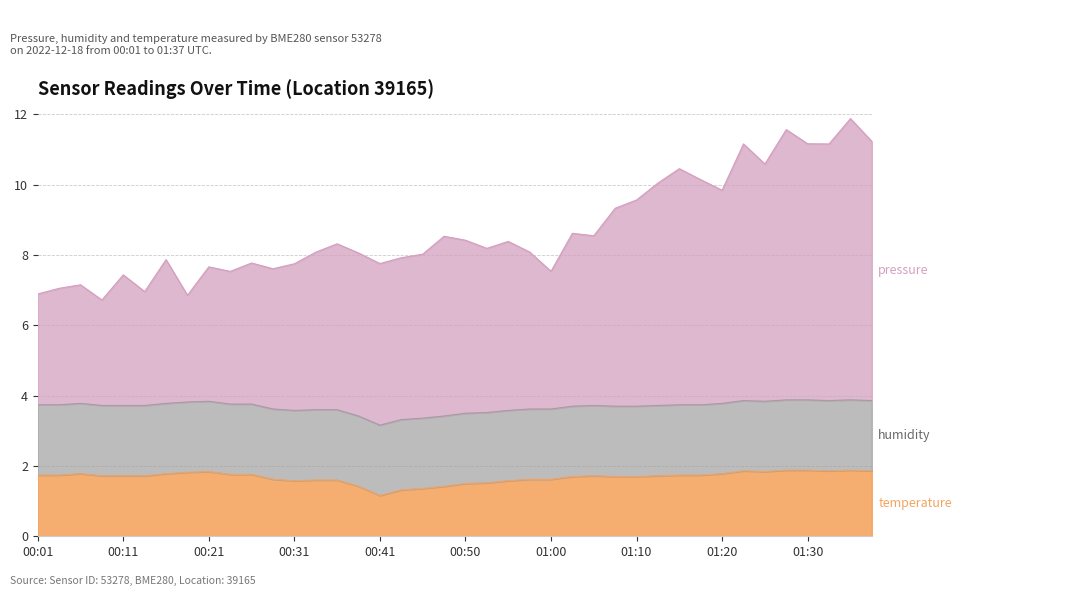

Which series has the largest total across all categories?

pressure